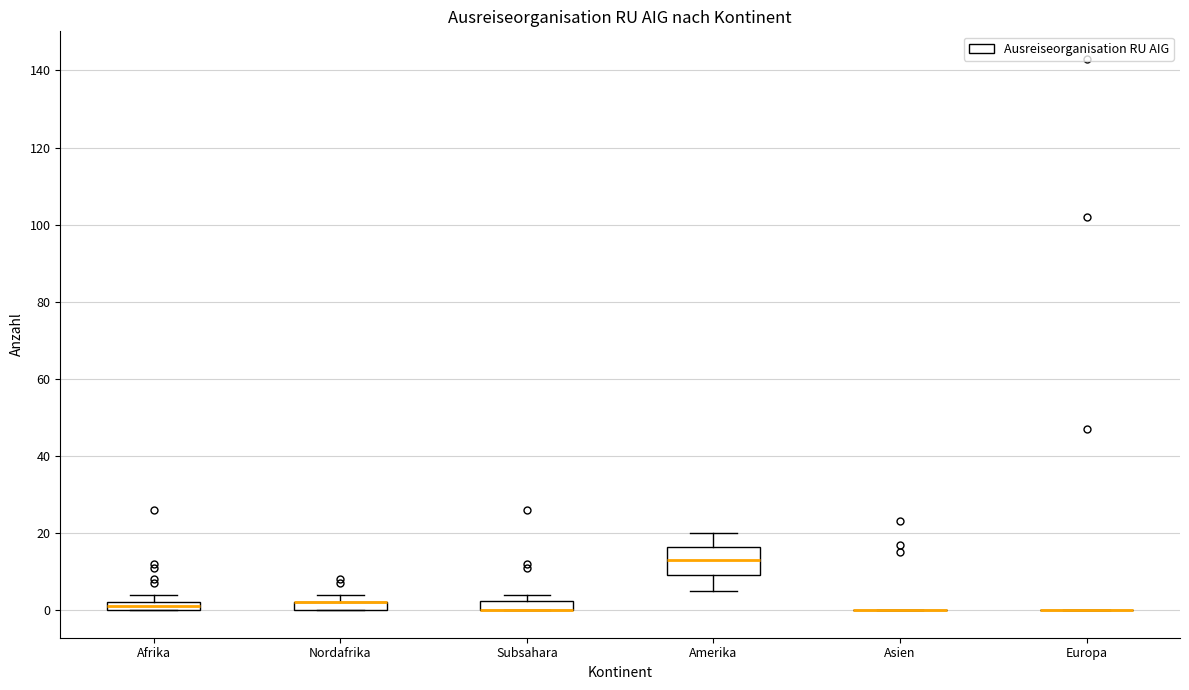

Which box is the tallest, from its lower edge to its upper edge?

Amerika